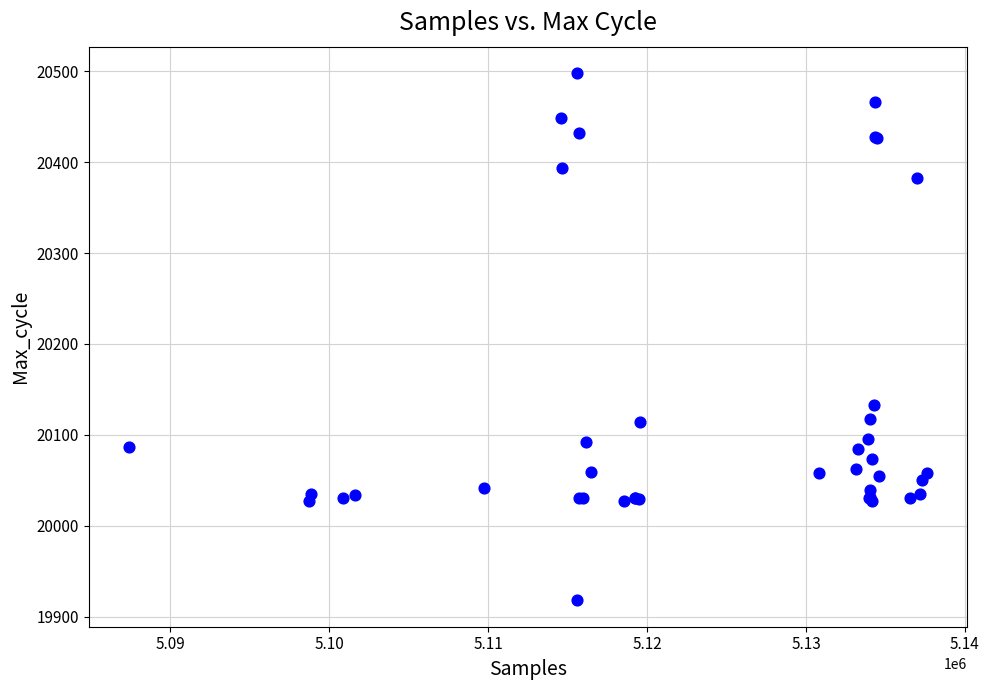

What Y value in the scatter plot is closest to 20208?

20133